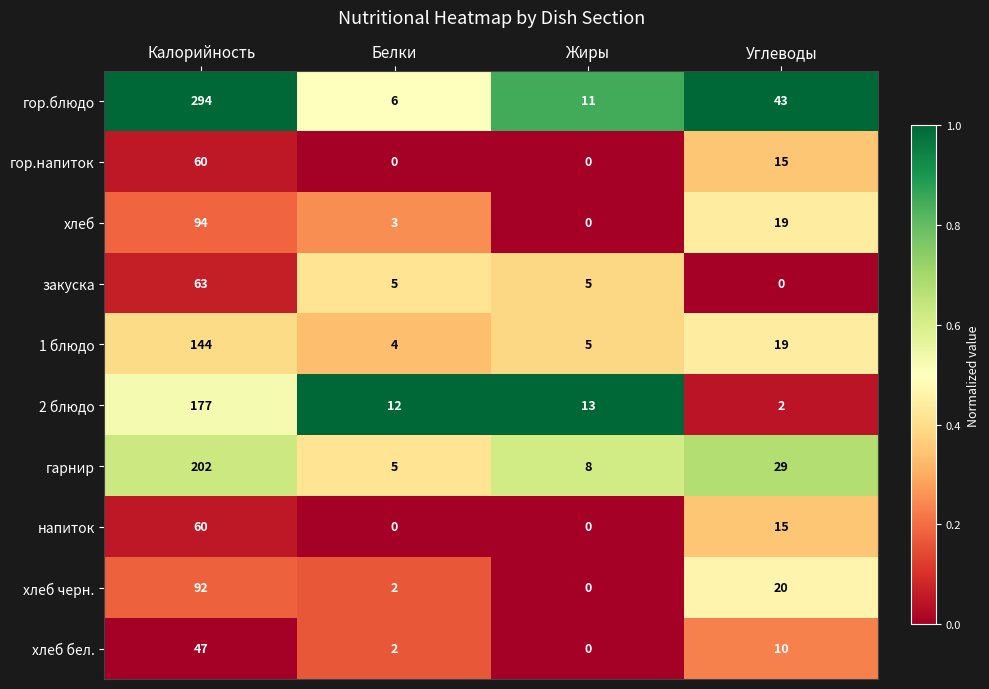

What is the total value across all series at Калорийность?

1233